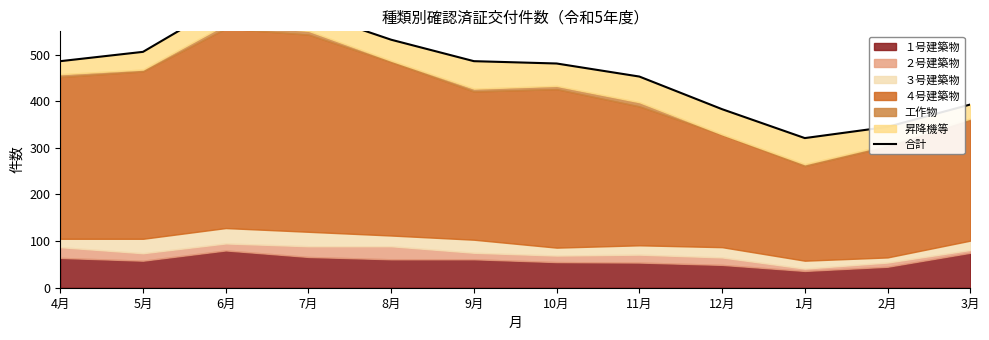

What is the value of the 6th point from the left?

486